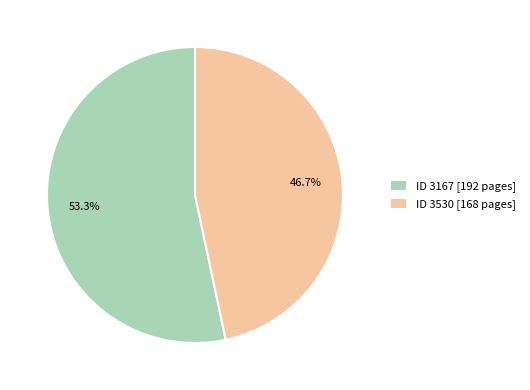

Is there any slice that represents more than half of the pie?

Yes